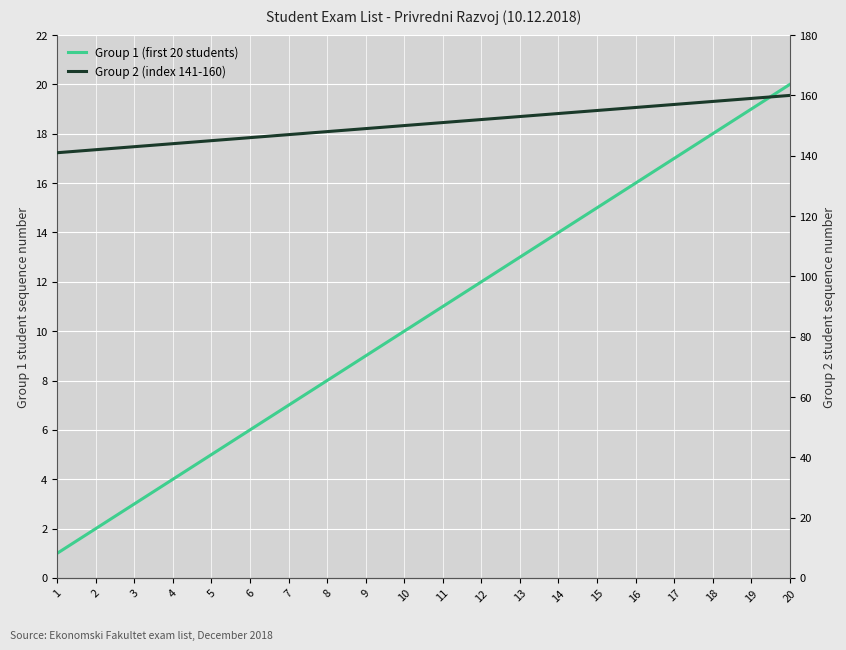

What is the value of the Group 2 (index 141-160) point at the 2nd from the left?

142